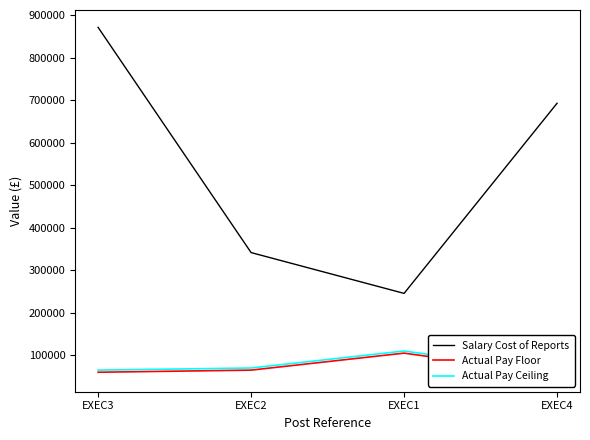

Reading left to right, list all the values displayed in this chart.

Salary Cost of Reports: 871653	341620	245583	693004
Actual Pay Floor: 60000	65000	105000	55000
Actual Pay Ceiling: 64999	69999	109999	59999